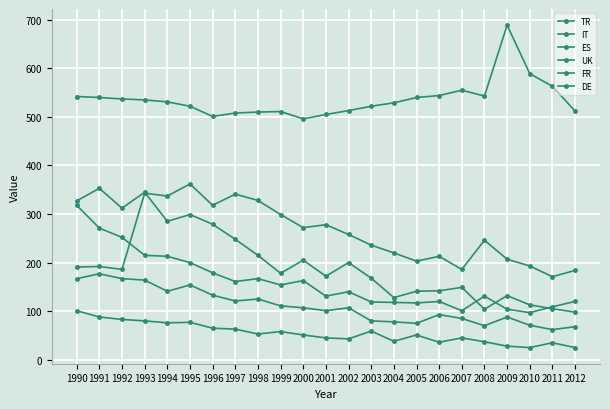

How many distinct data groups are displayed?

6